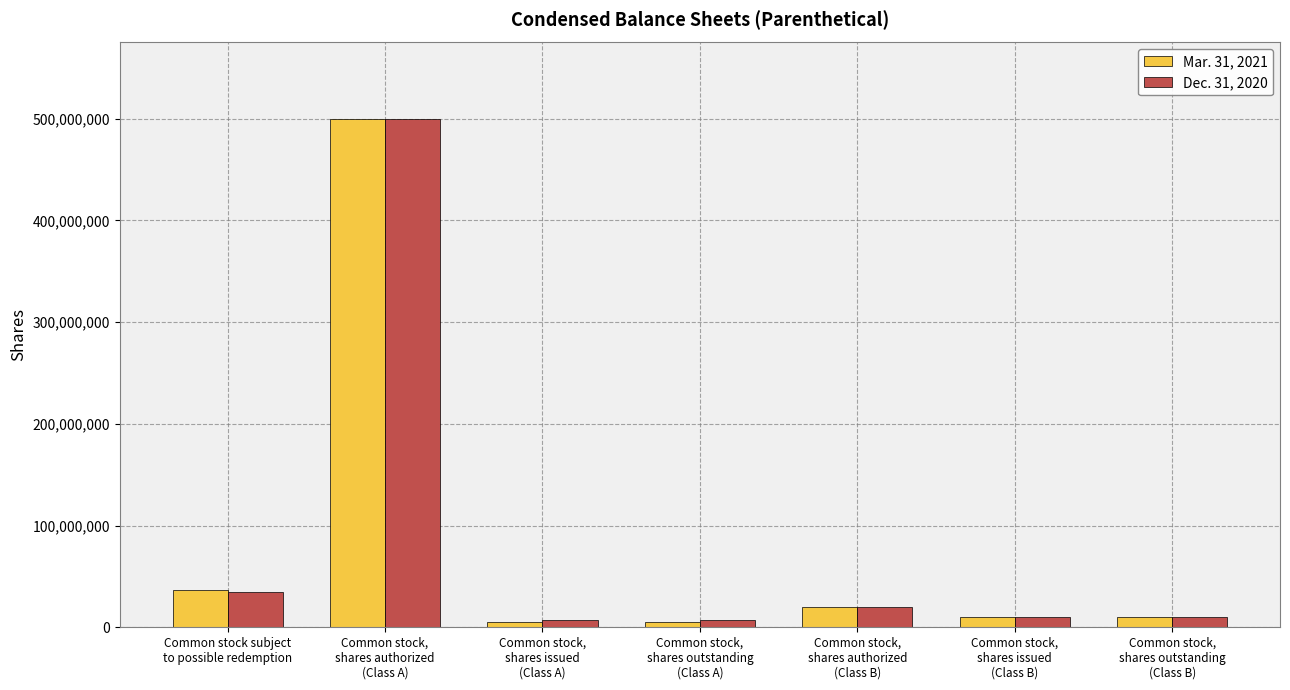

Reading left to right, transcribe all the data shown in this chart.

Mar. 31, 2021: 36311195	500000000	5088805	5088805	20000000	10350000	10350000
Dec. 31, 2020: 34438230	500000000	6961770	6961770	20000000	10350000	10350000